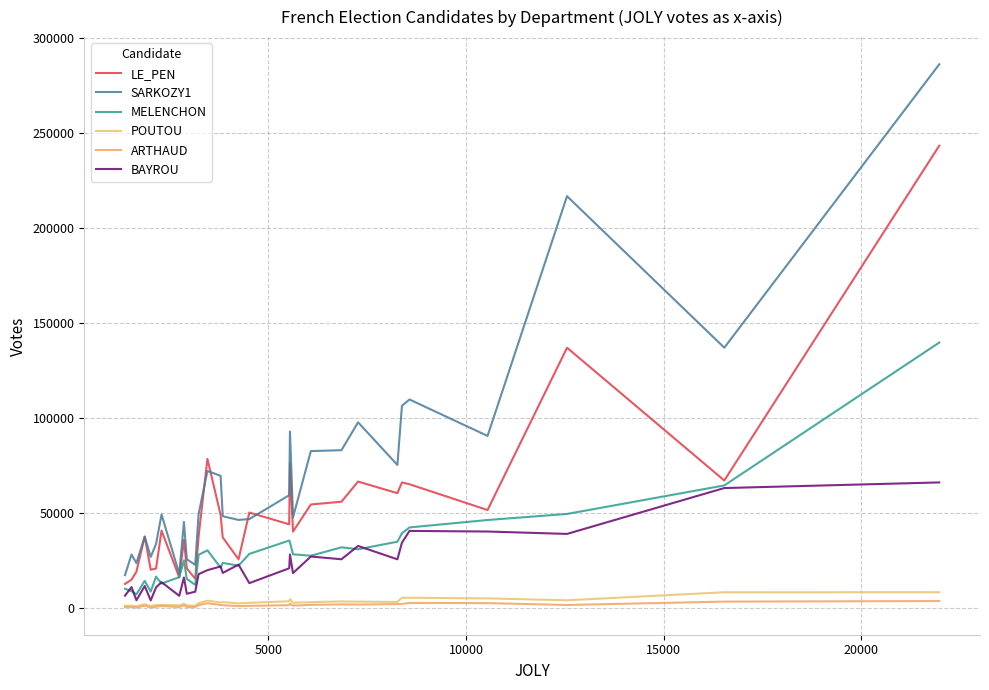

How many lines are shown in the chart?

6